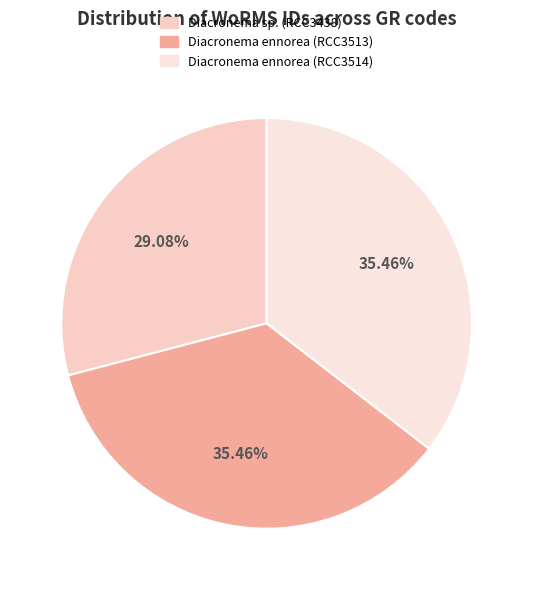

How many segments does this pie chart have?

3